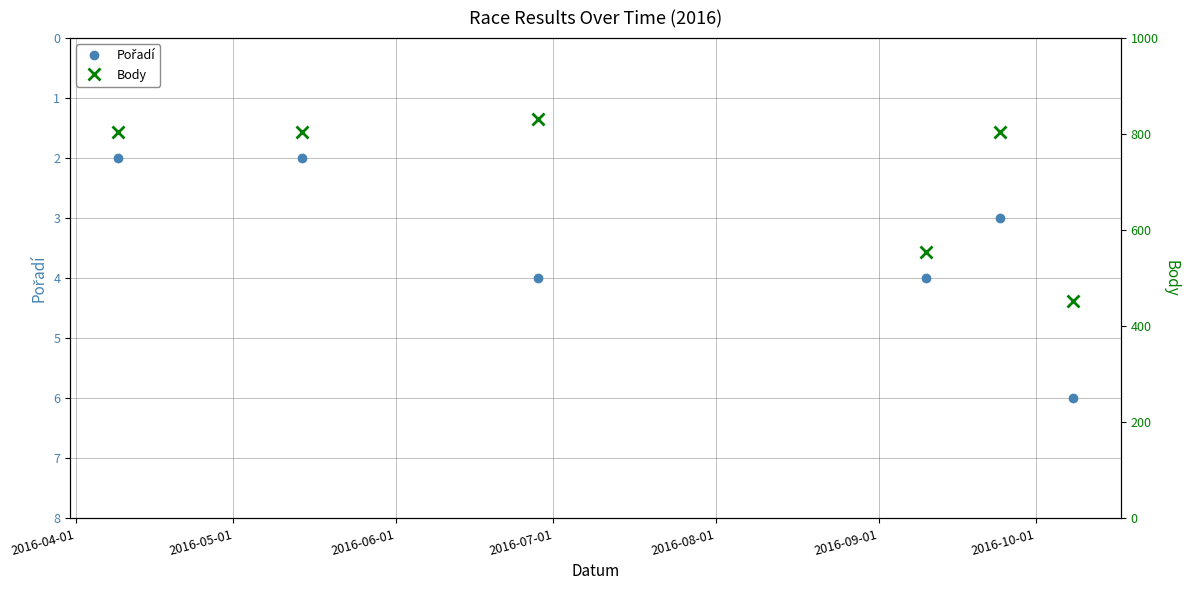

Which series has the largest total across all categories?

Body